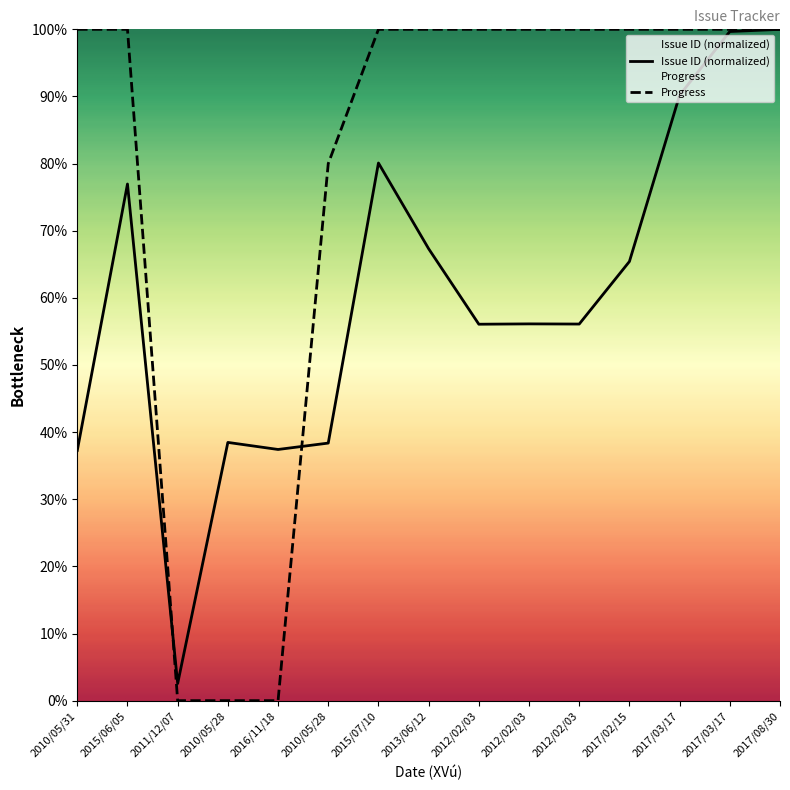

How many lines are shown in the chart?

2